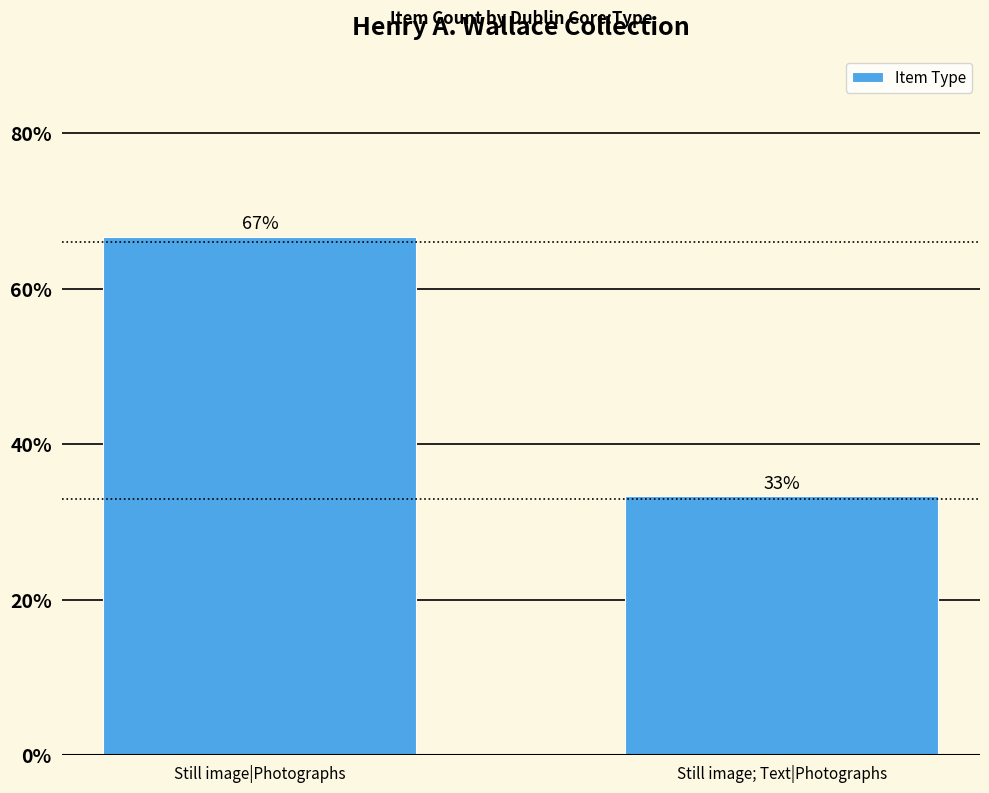

The value at Still image|Photographs is 97.9. True or false?

False